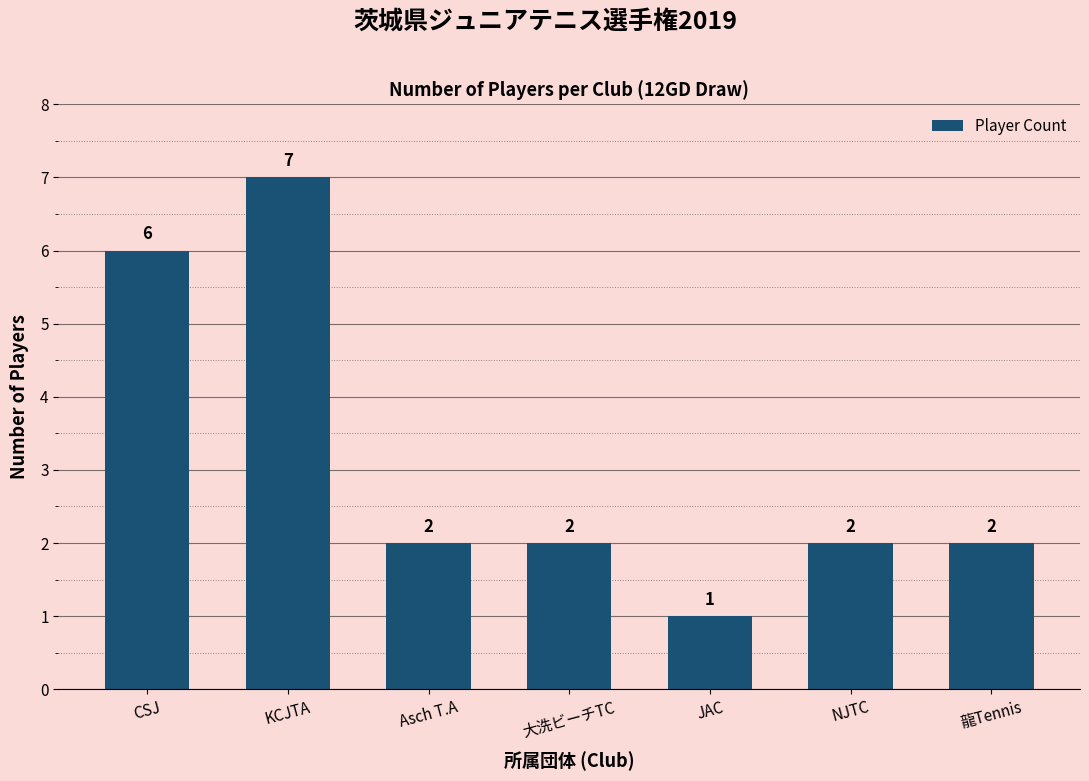

Approximately how many times larger is the value at JAC compared to CSJ?

0.2